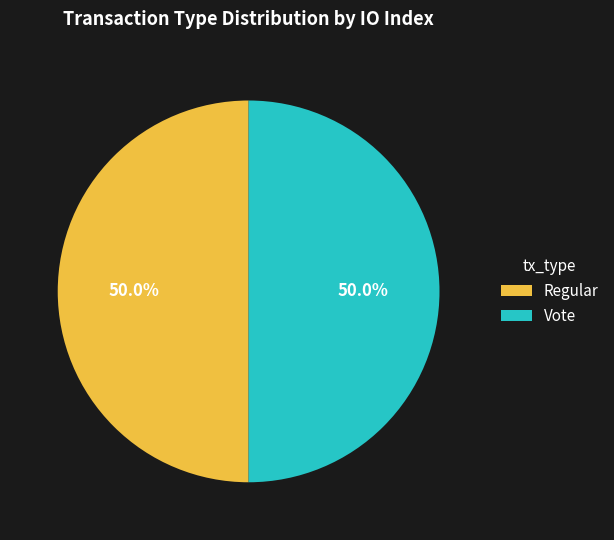

What is the total percentage of Regular and Vote?

100.0%